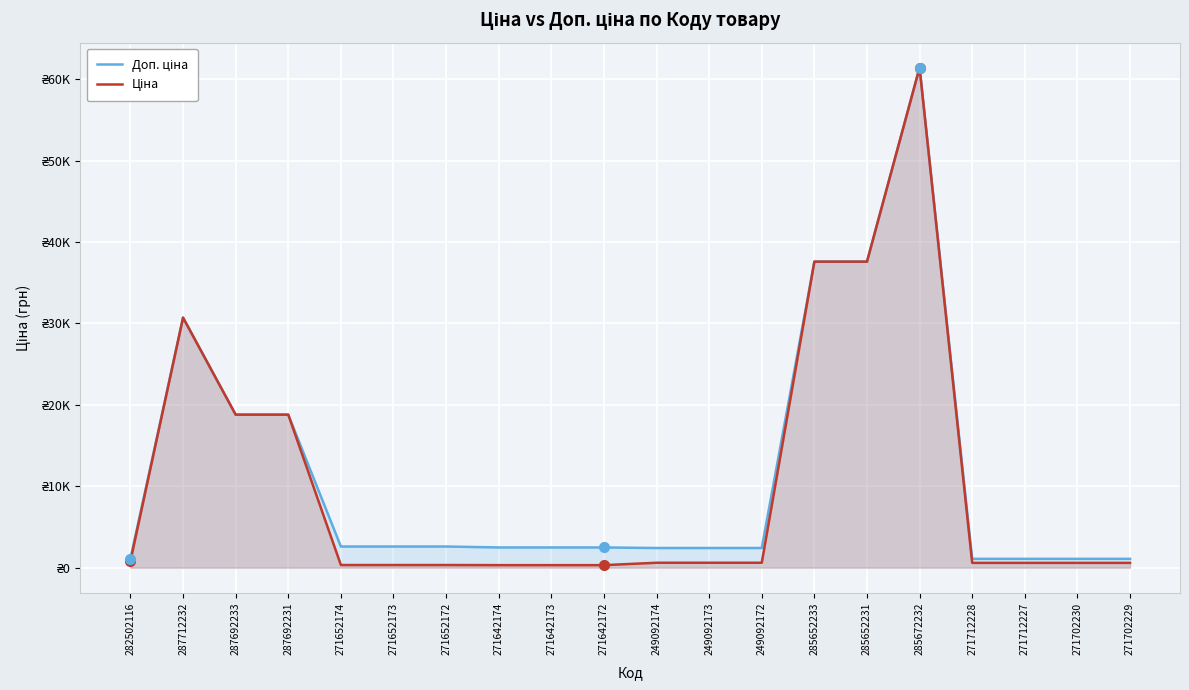

True or false: Доп. ціна has more than 0 points higher than both neighbors.

True